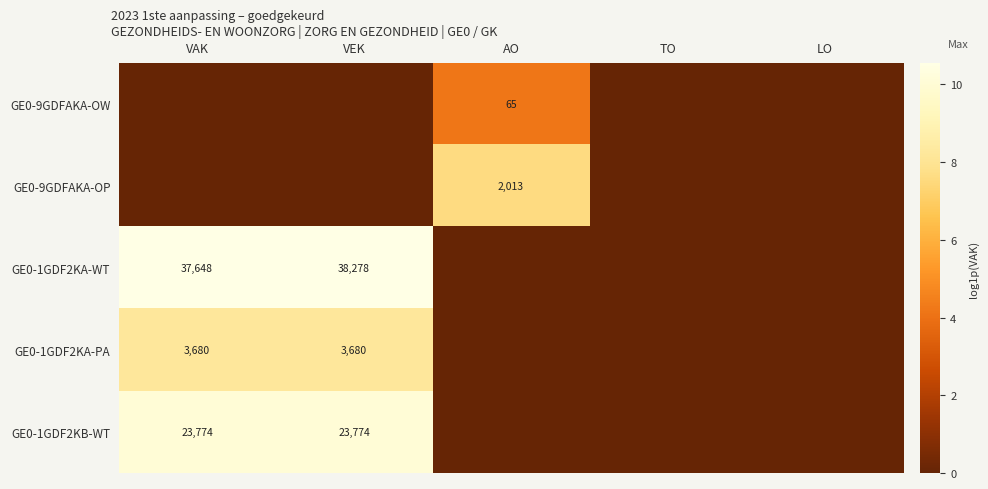

Is it true that GE0-1GDF2KA-WT equals 62815 at VAK?

False